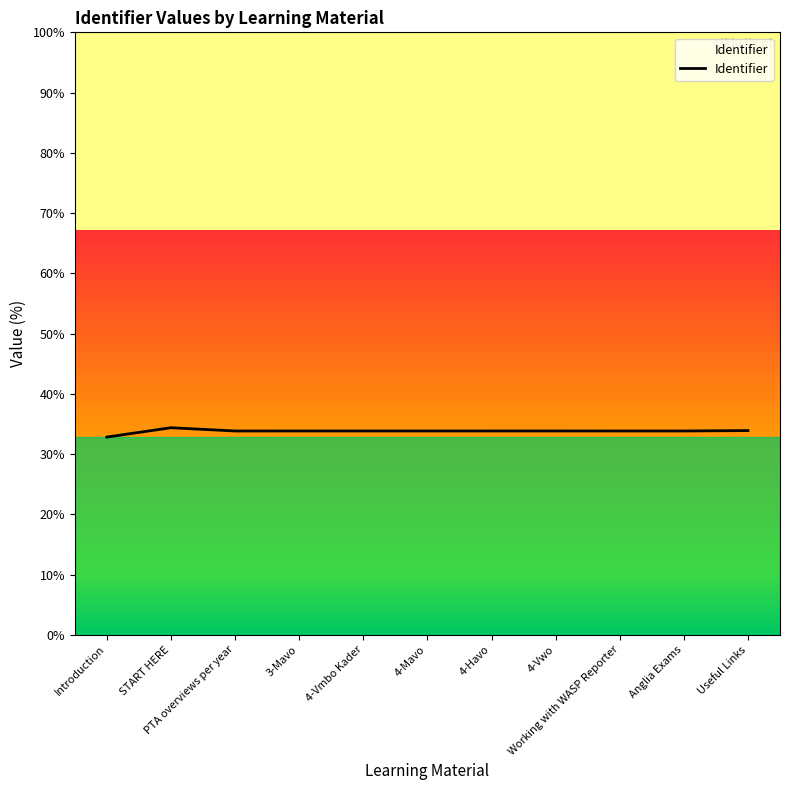

Which category has the highest value across all series?

START HERE